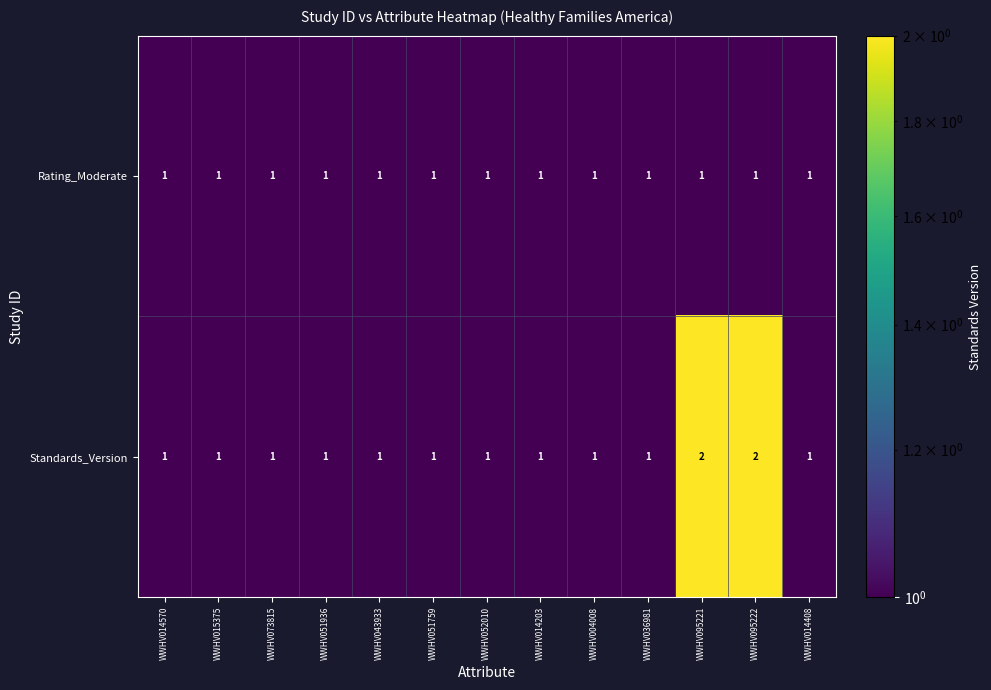

Which series has the largest range (max minus min)?

Standards_Version